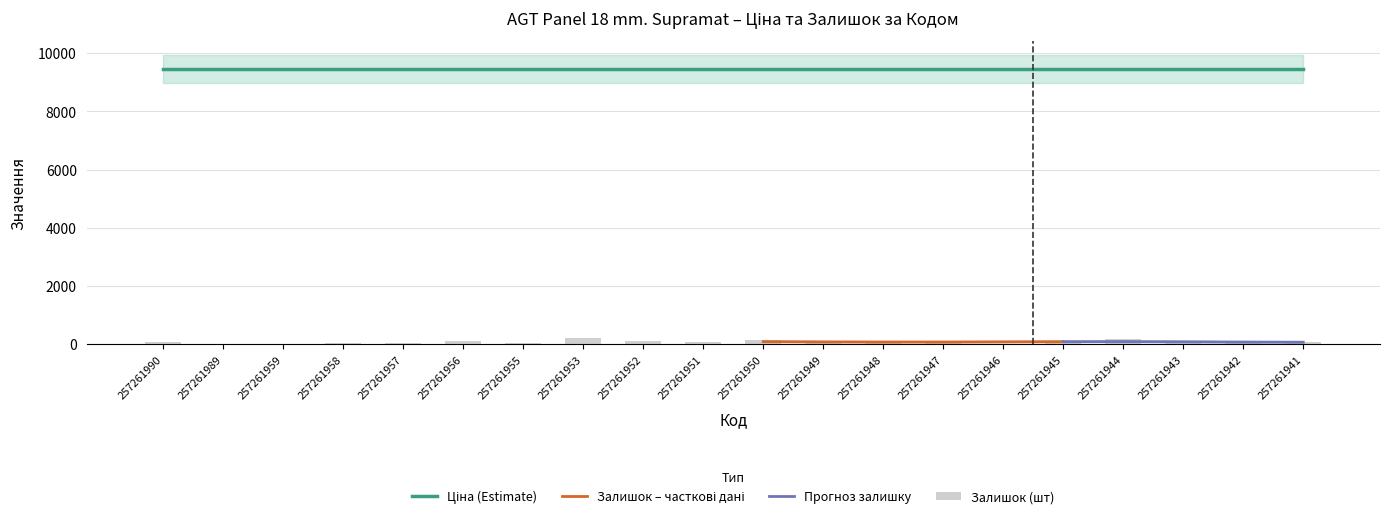

Rank the categories by value from lowest to highest.

257261989, 257261946, 257261959, 257261942, 257261957, 257261958, 257261949, 257261955, 257261947, 257261951, 257261943, 257261941, 257261990, 257261948, 257261952, 257261956, 257261945, 257261950, 257261944, 257261953